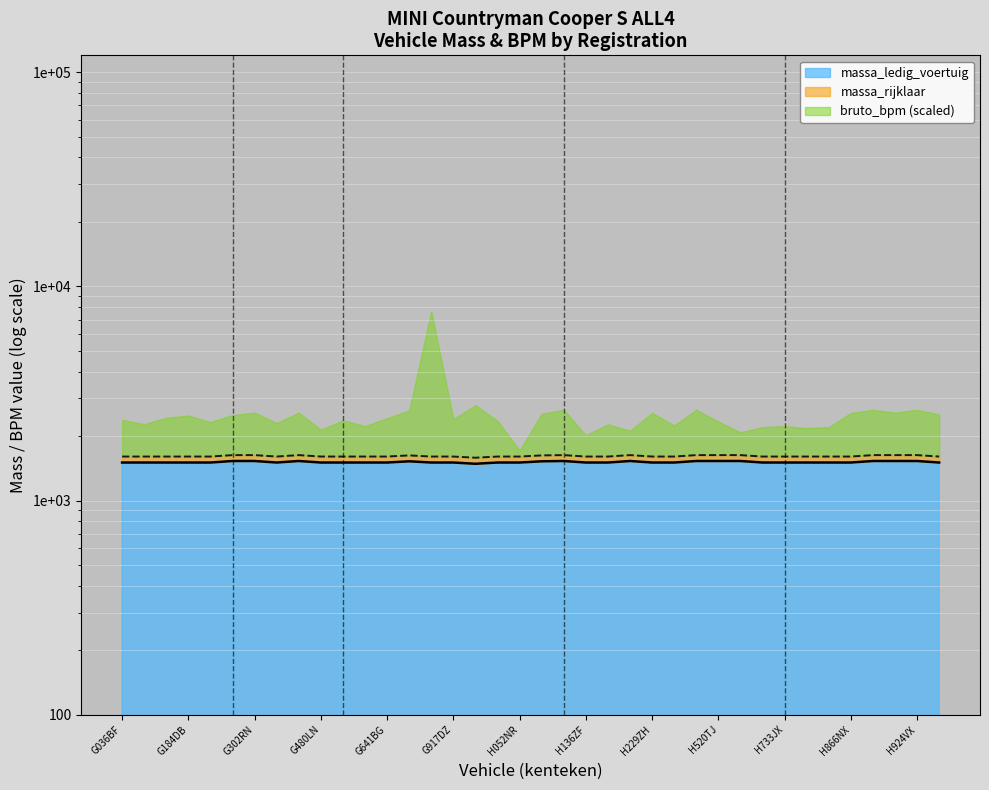

What is the difference between the massa_ledig_voertuig values at G917DZ and H904NS?

25